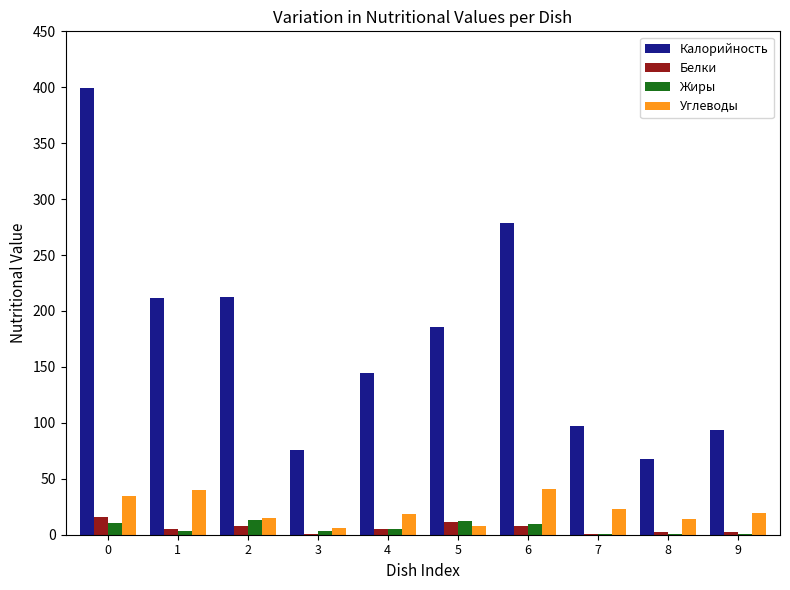

What is the highest value of the Калорийность series?

399.2